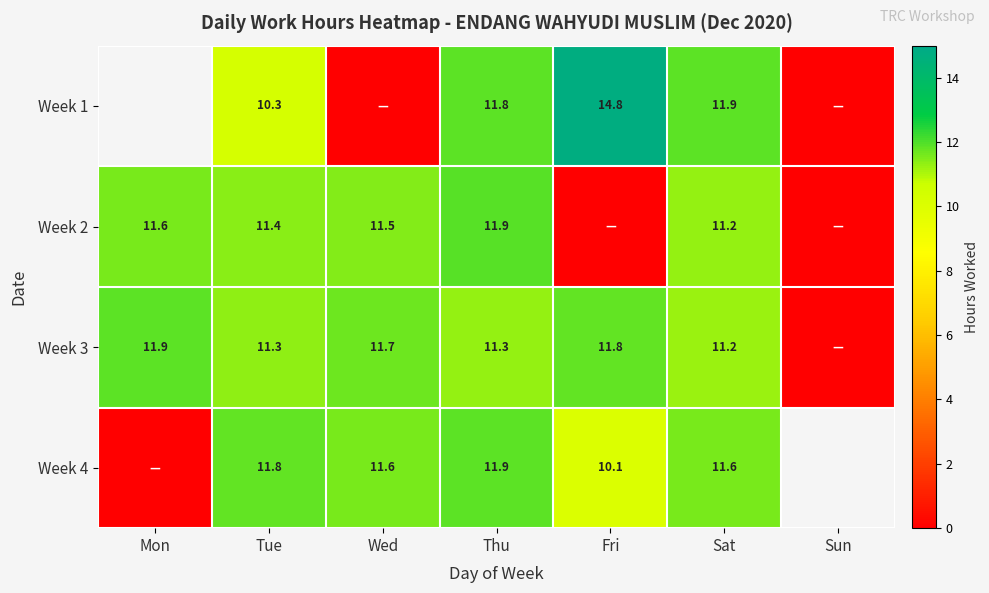

What is the difference between the highest and lowest values at Sat?

0.7